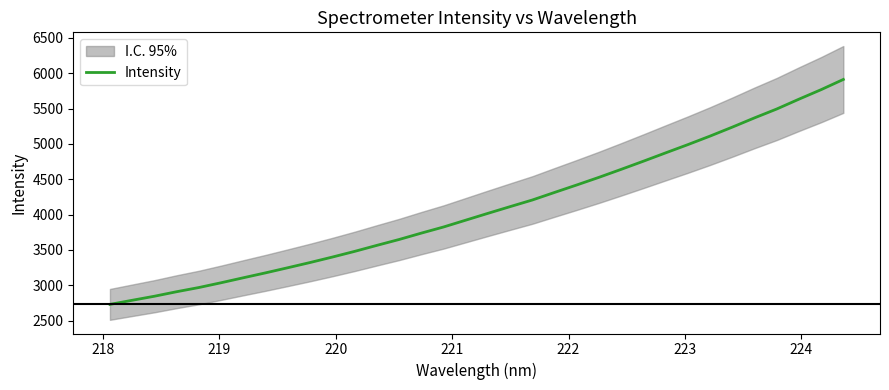

Is this an area chart (filled region under the line)?

No